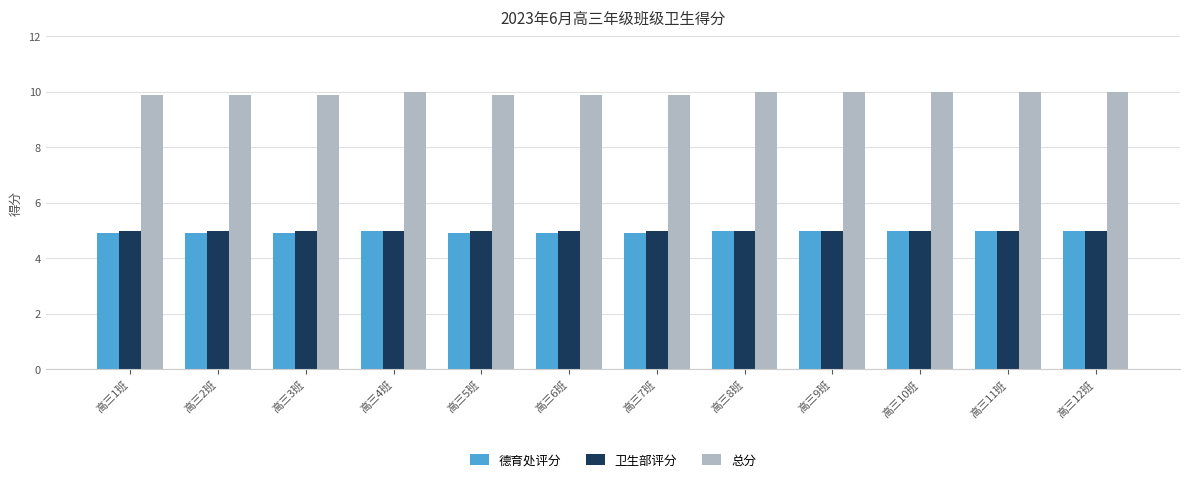

What is the average value of the 总分 series?

10.0